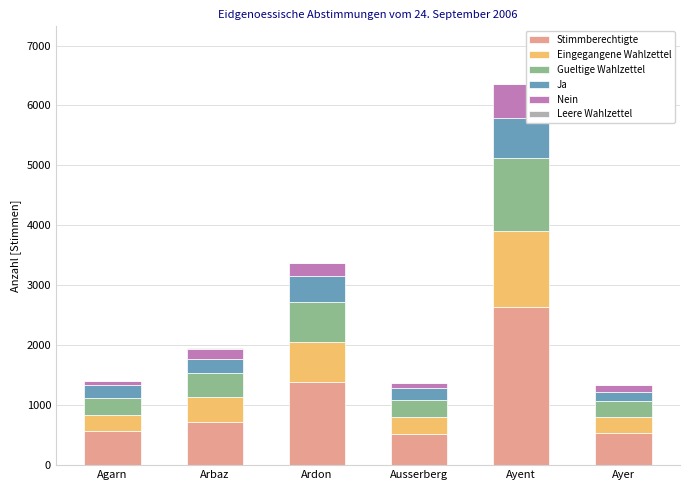

At which category is the sum across all series the highest?

Ayent